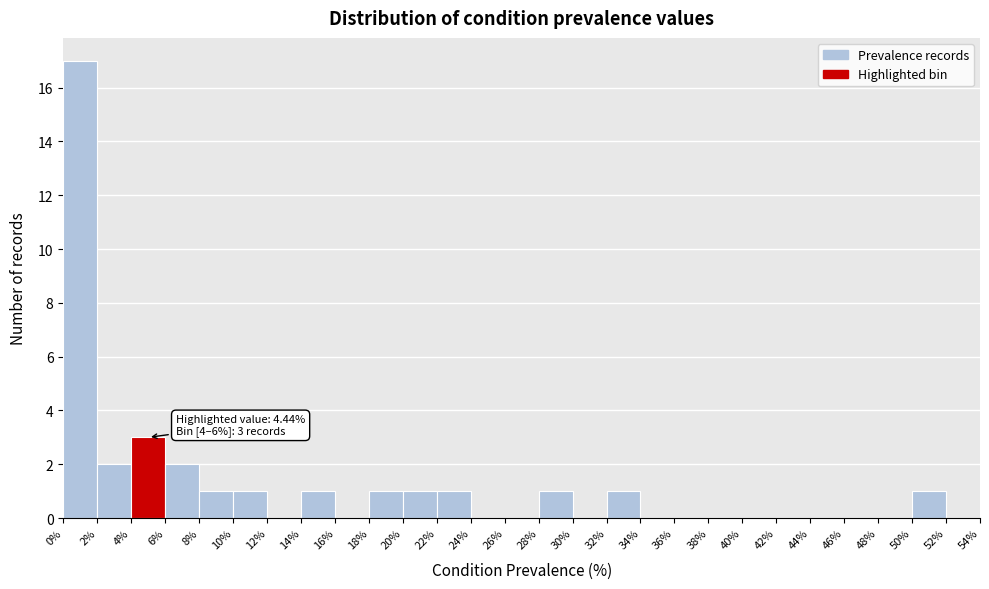

Which range on the x-axis has the tallest bar?

0% to 2%